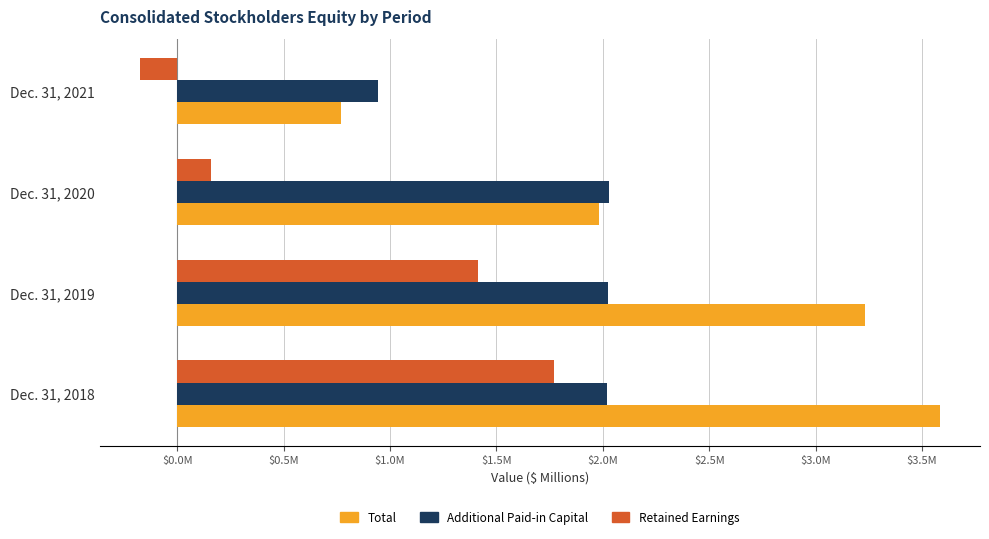

What are all the series names shown in the legend?

Total, Additional Paid-in Capital, Retained Earnings